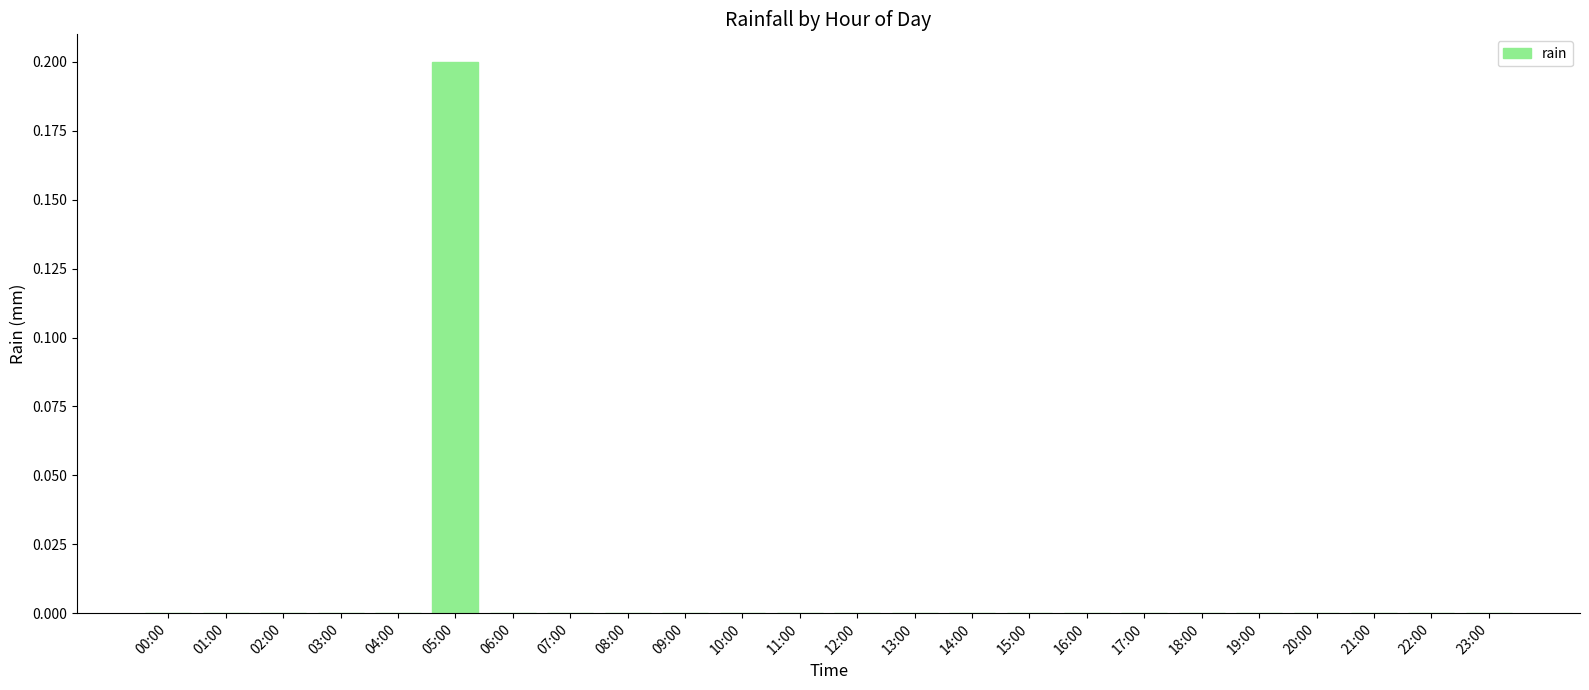

How many distinct data groups are displayed?

1